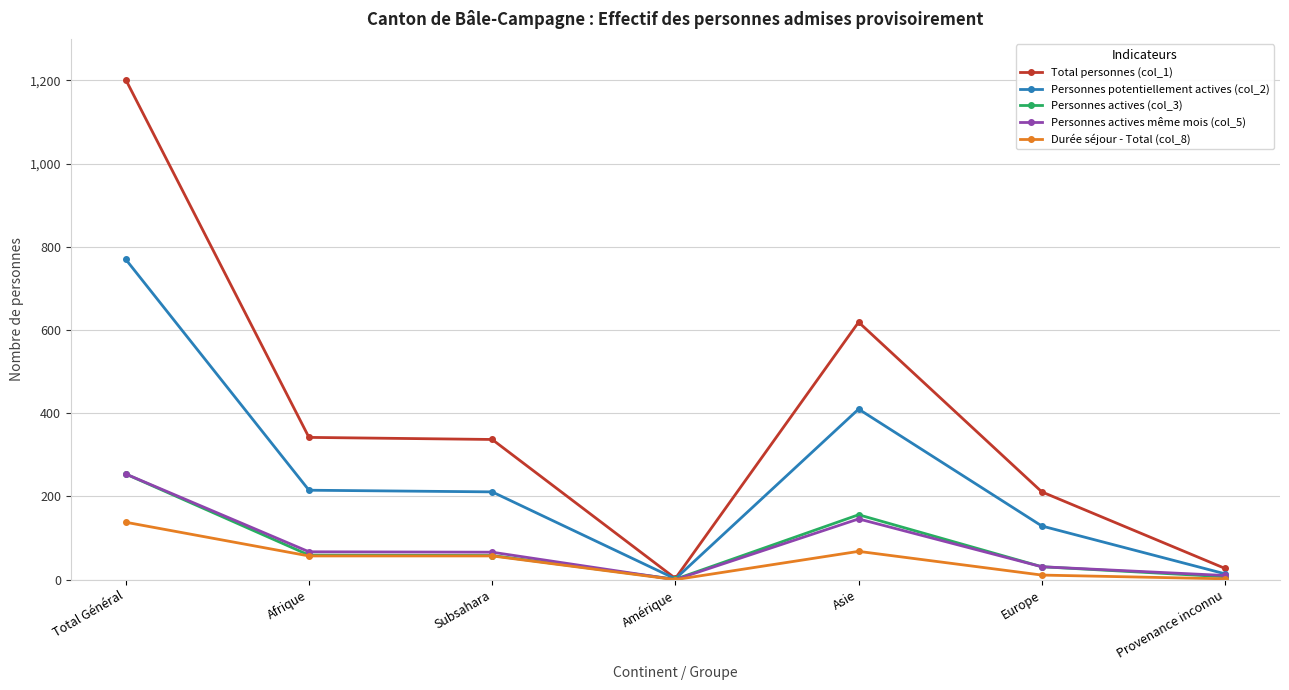

What is the total value across all series at Total Général?

2618